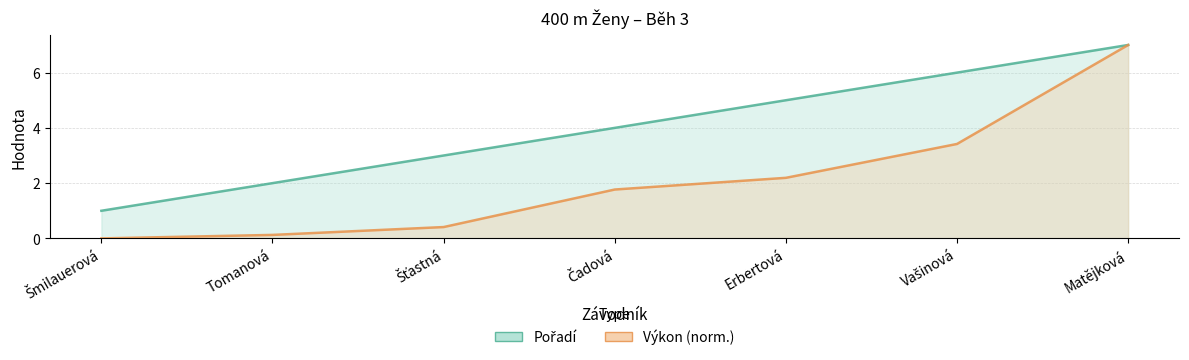

At which label does Výkon (norm.) reach its peak?

Matějková